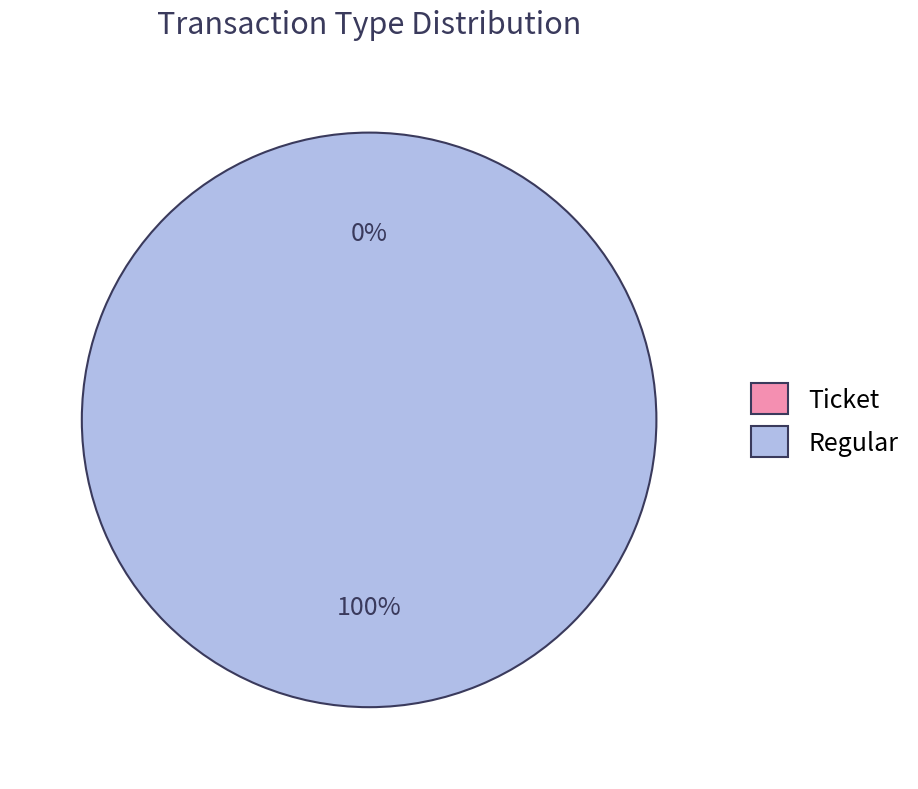

Which slice is the largest?

Regular